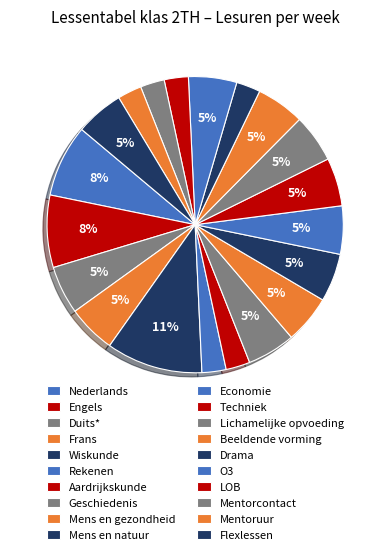

How many segments does this pie chart have?

20